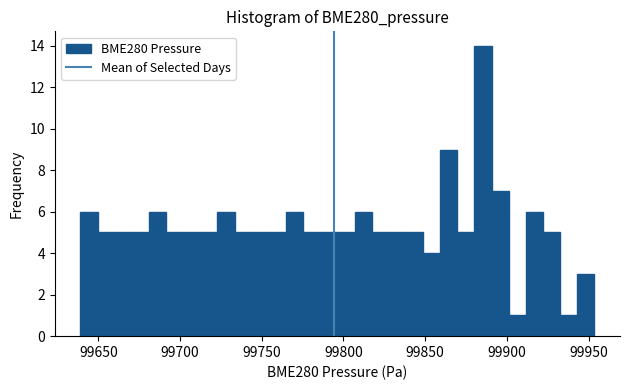

Around what value on the x-axis is the tallest bar? Give the approximate position of its centre, as read against the axis.

99885